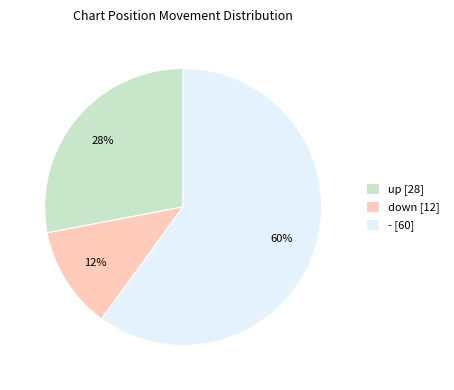

Is the sum of - [60] and down [12] greater than half?

Yes